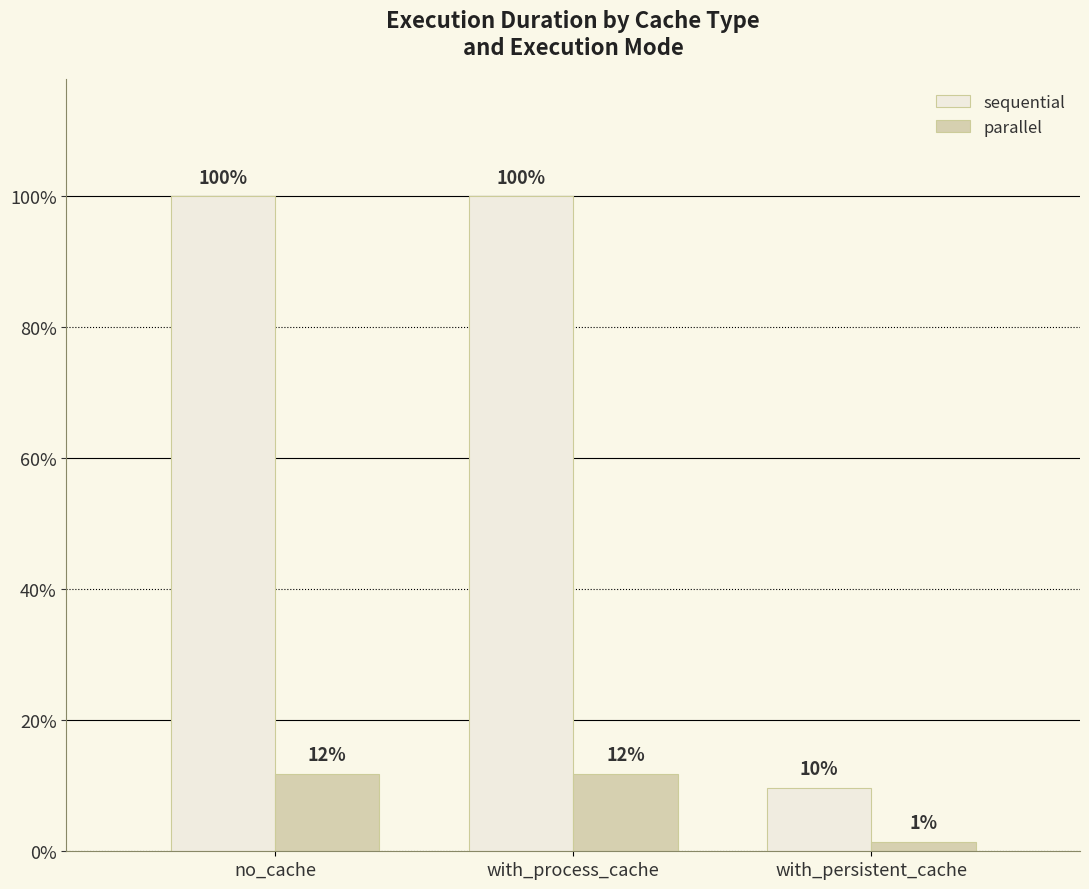

Are the bars grouped side by side (vs. stacked)?

Yes